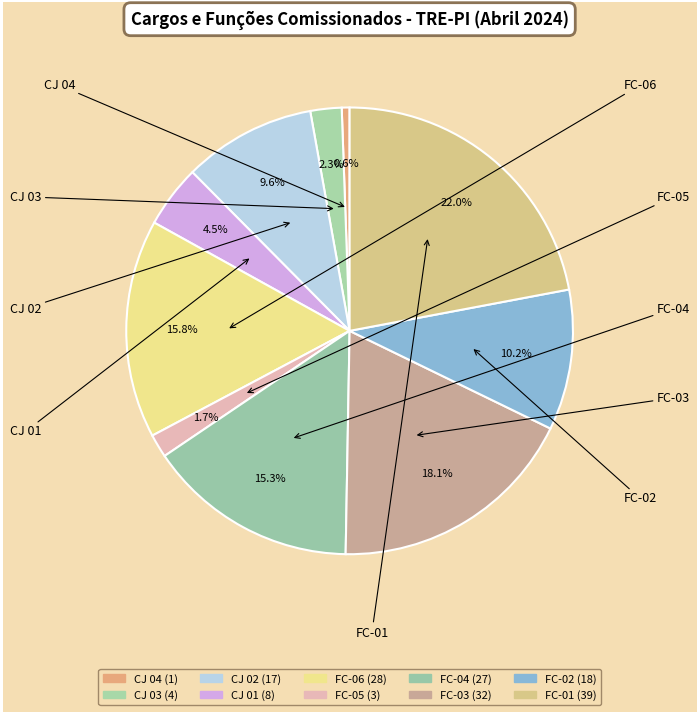

How many segments does this pie chart have?

10